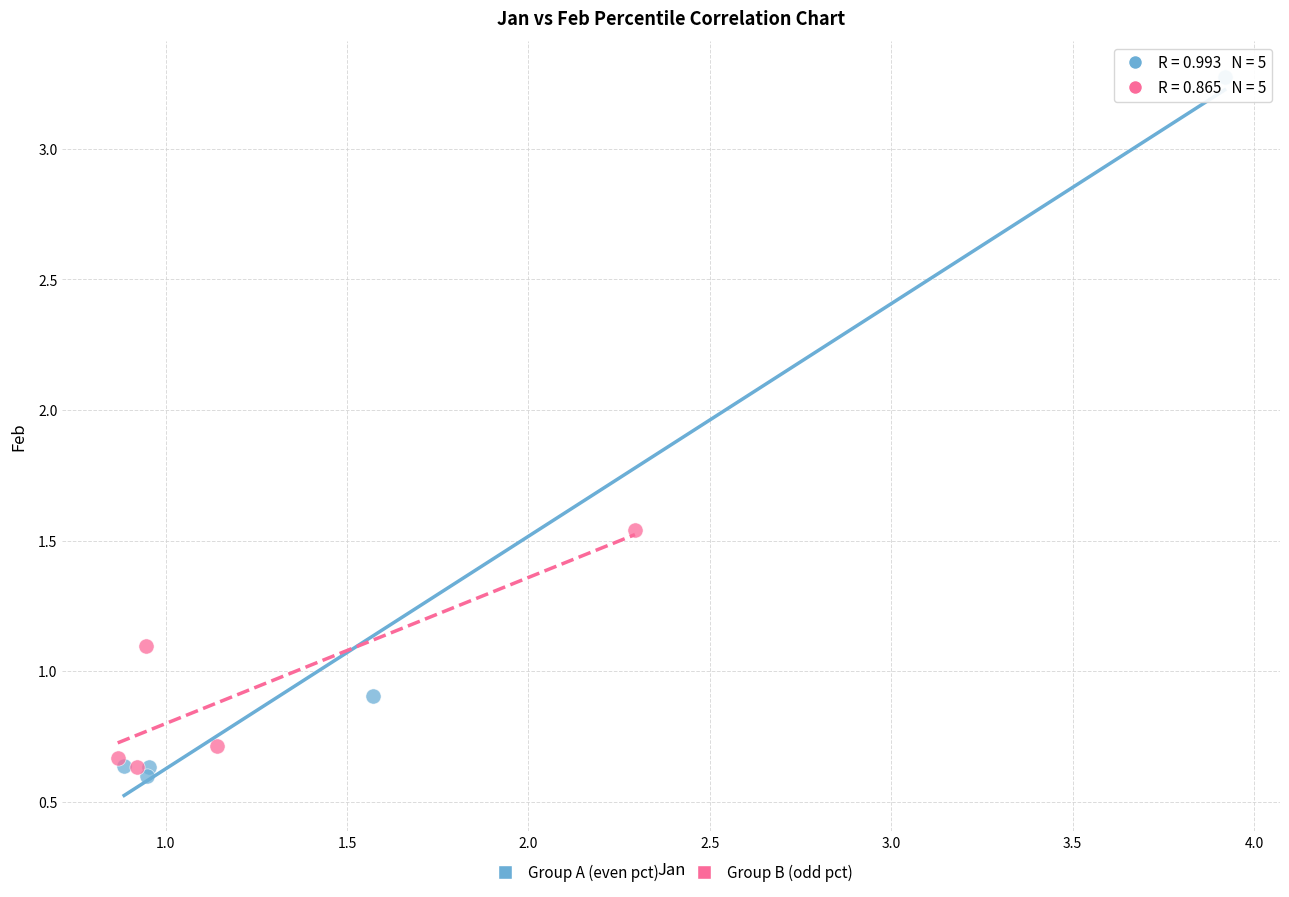

Which series reaches the maximum Y coordinate?

Group A (even pct)